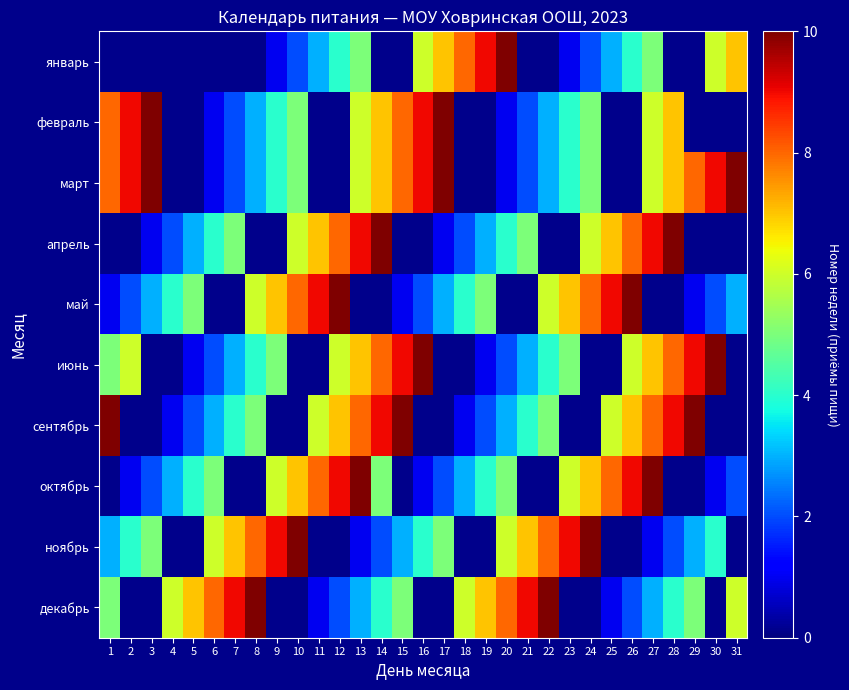

Is it true that октябрь equals 9.0 at 23?

False